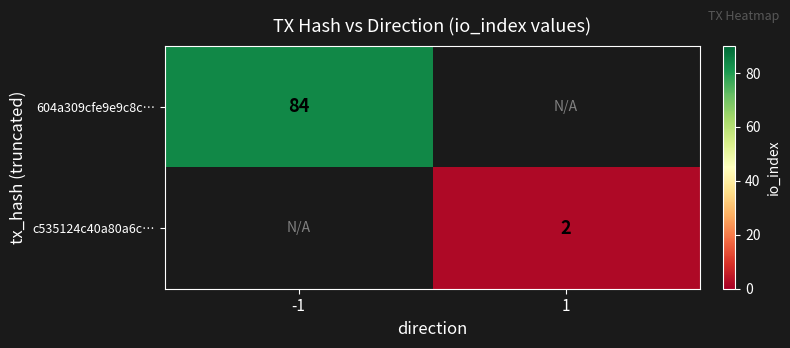

Which label corresponds to the largest value in the chart?

-1